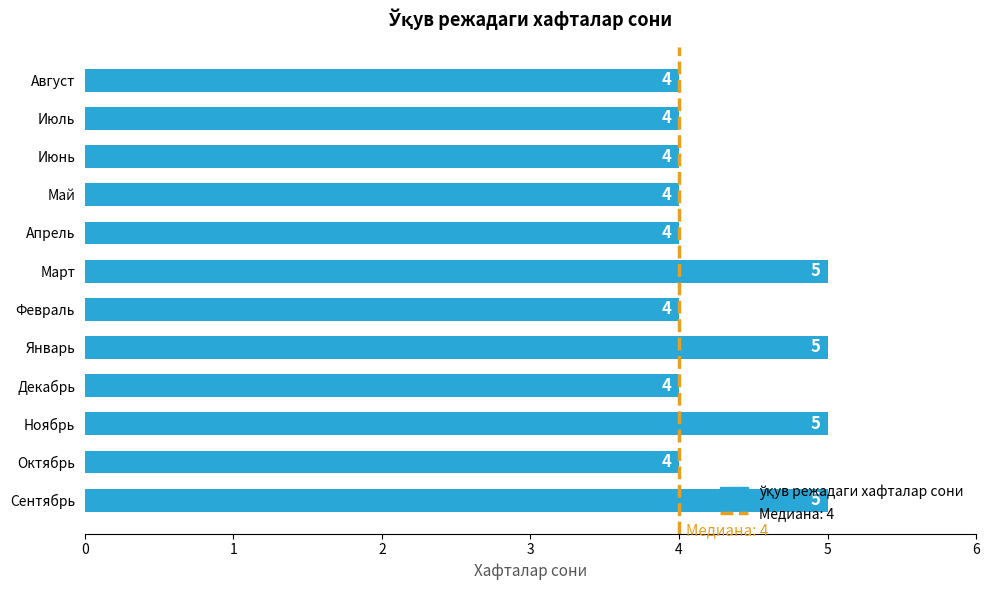

How many values are between 4 and 5?

12